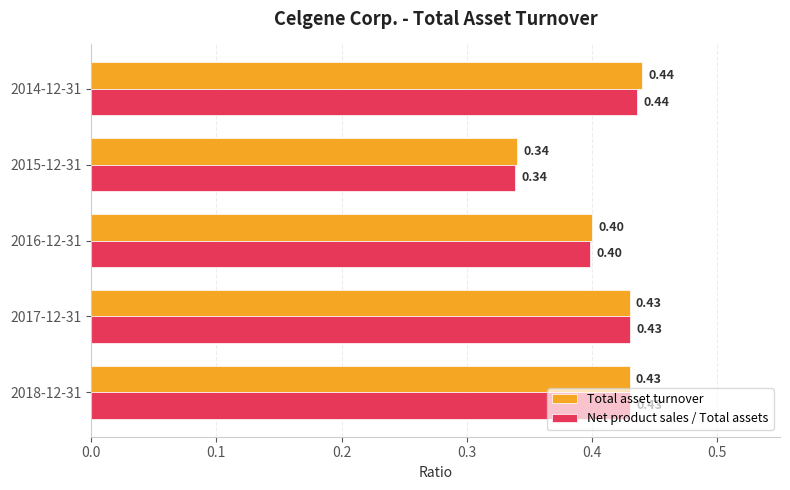

What is the average value of the Total asset turnover series?

0.4